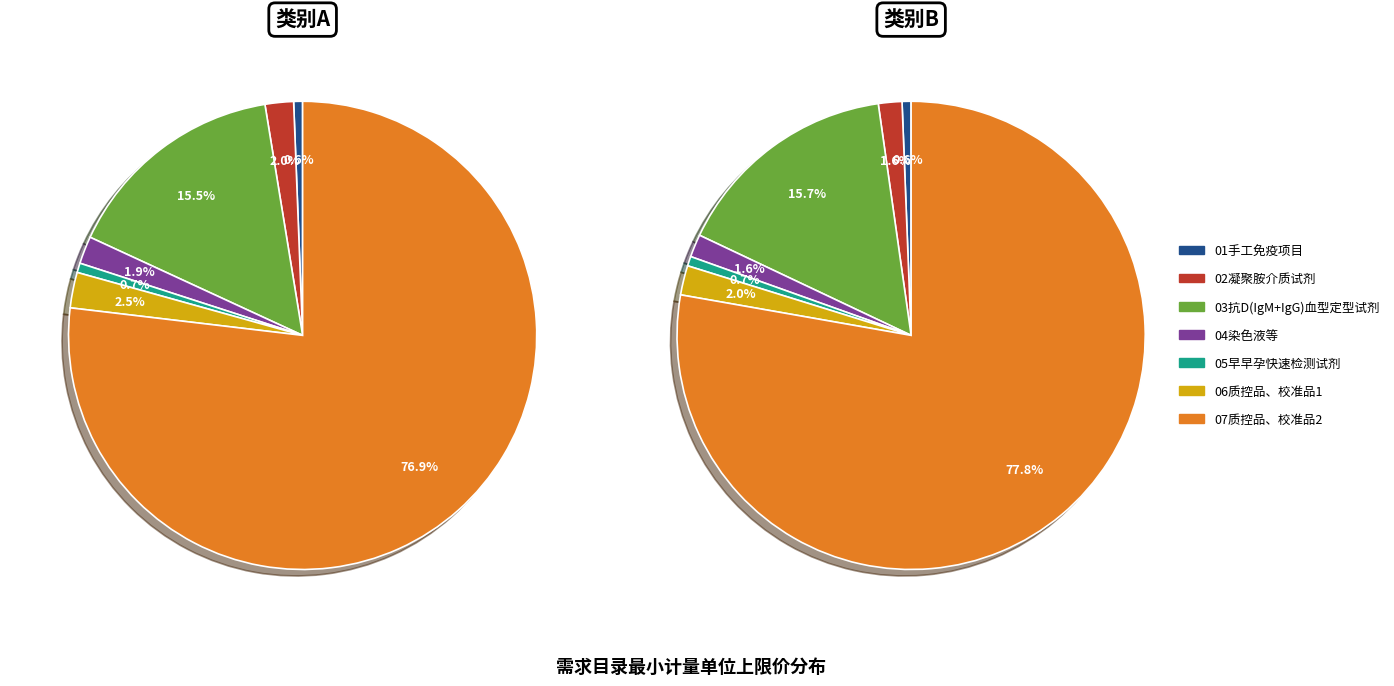

Which slice is the smallest?

01手工免疫项目